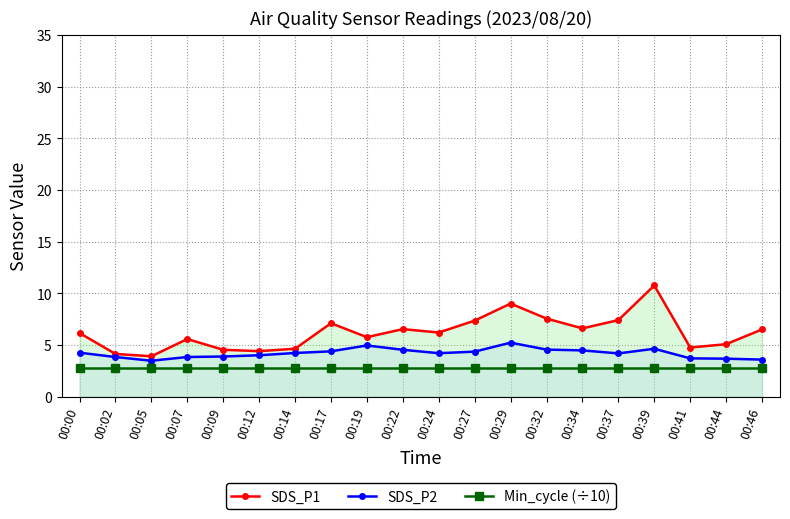

Reading right to left, list all the values displayed in this chart.

SDS_P1: 00:46=6.5	00:44=5.1	00:41=4.8	00:39=10.8	00:37=7.4	00:34=6.6	00:32=7.5	00:29=9.0	00:27=7.3	00:24=6.2	00:22=6.5	00:19=5.8	00:17=7.1	00:14=4.6	00:12=4.4	00:09=4.5	00:07=5.6	00:05=3.9	00:02=4.1	00:00=6.2
SDS_P2: 00:46=3.6	00:44=3.7	00:41=3.7	00:39=4.6	00:37=4.2	00:34=4.5	00:32=4.5	00:29=5.2	00:27=4.3	00:24=4.2	00:22=4.5	00:19=5.0	00:17=4.4	00:14=4.2	00:12=4.0	00:09=3.9	00:07=3.8	00:05=3.5	00:02=3.8	00:00=4.2
Min_cycle (÷10): 00:46=2.8	00:44=2.8	00:41=2.8	00:39=2.8	00:37=2.8	00:34=2.8	00:32=2.8	00:29=2.8	00:27=2.8	00:24=2.8	00:22=2.8	00:19=2.8	00:17=2.8	00:14=2.8	00:12=2.8	00:09=2.8	00:07=2.8	00:05=2.8	00:02=2.8	00:00=2.8